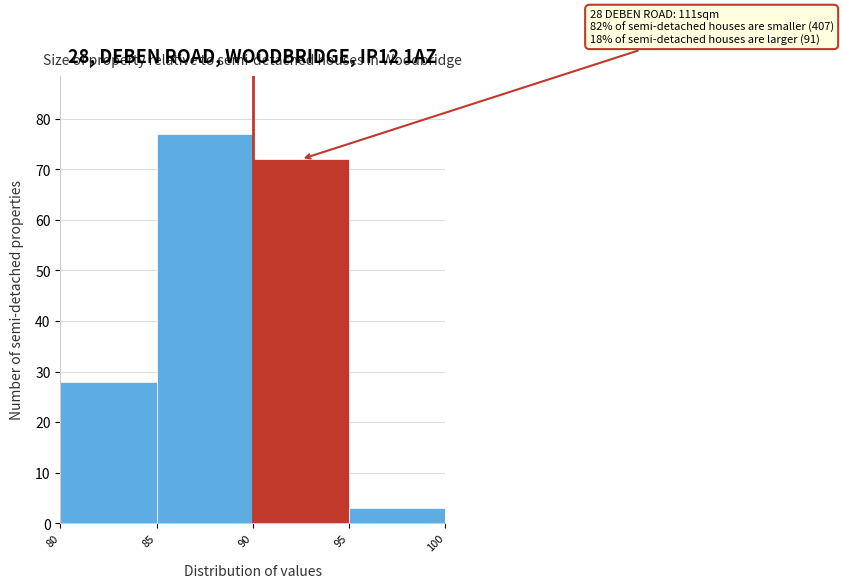

Over which range of the x-axis is the bar tallest?

85 to 90